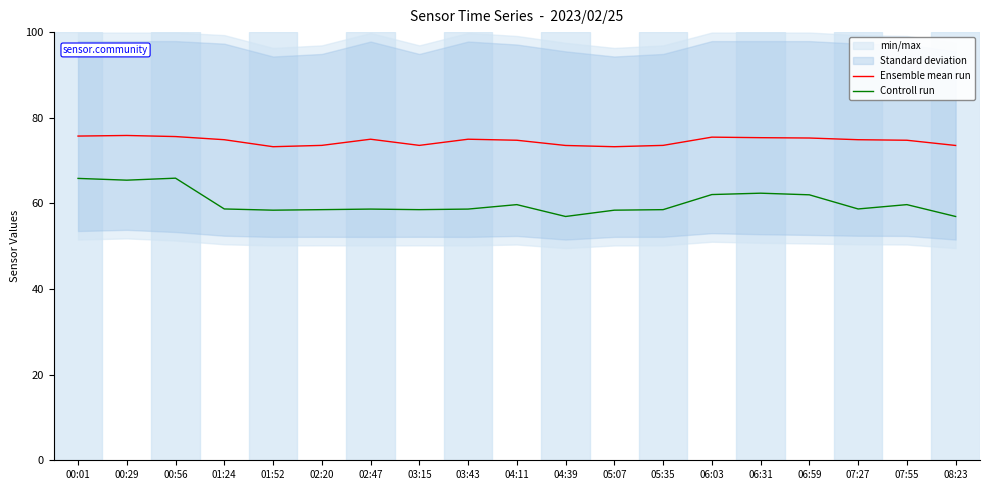

True or false: Controll run has a value of 65.4 at 00:29.

True